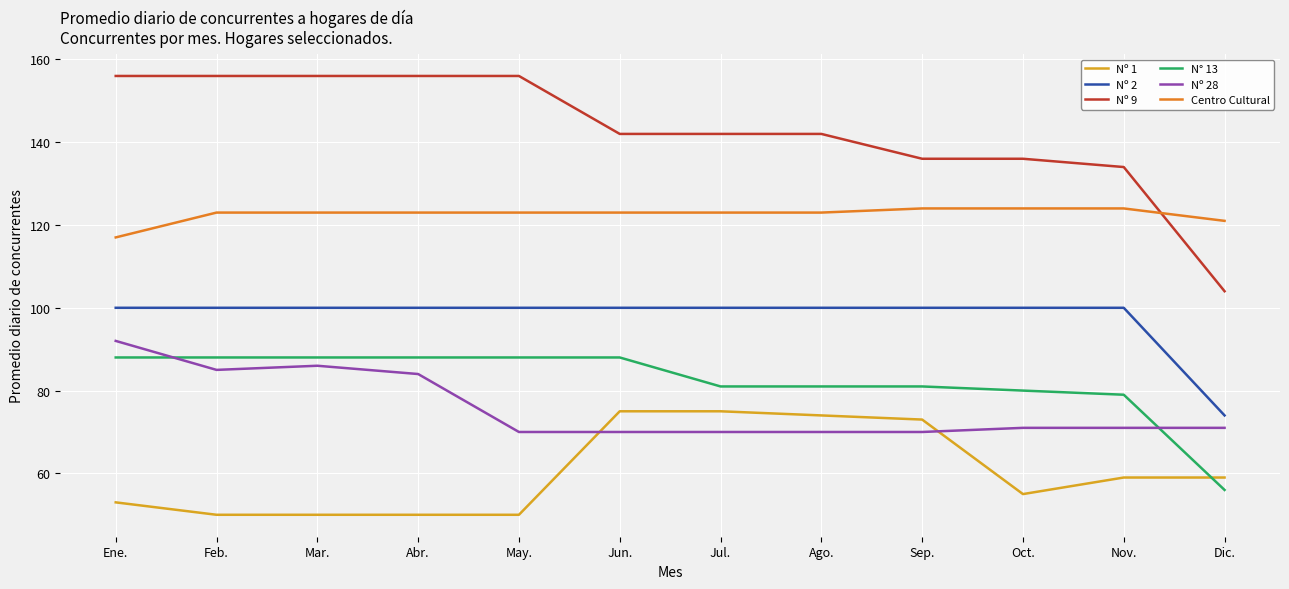

Rank the series at Sep. from highest to lowest value.

Nº 9, Centro Cultural, Nº 2, N° 13, Nº 1, Nº 28